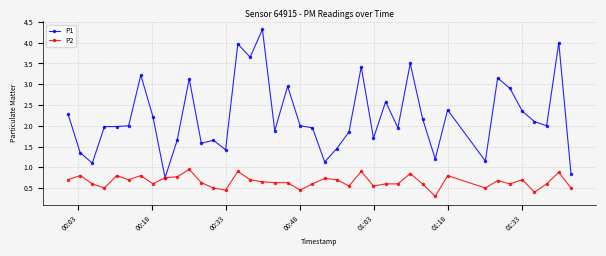

True or false: P2 has more than 0 points higher than both neighbors.

True